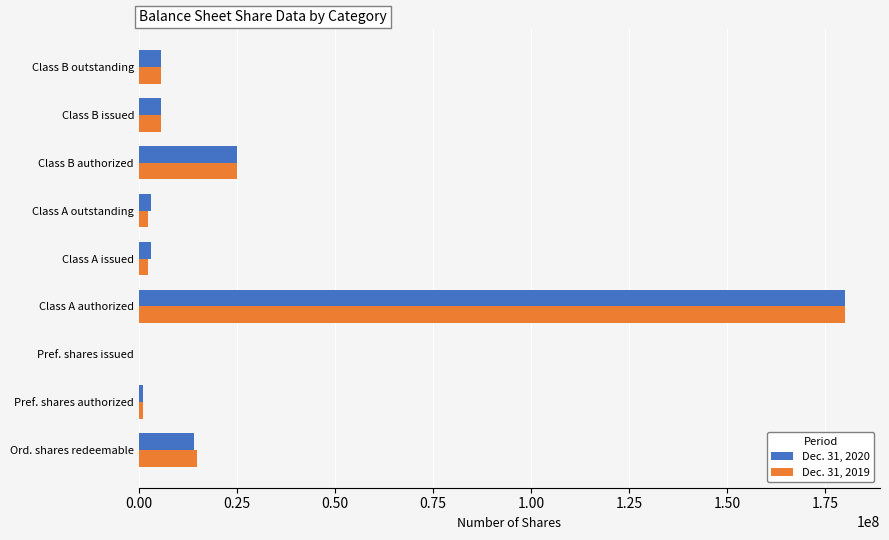

What is the sum of all Dec. 31, 2019 values?

236741966